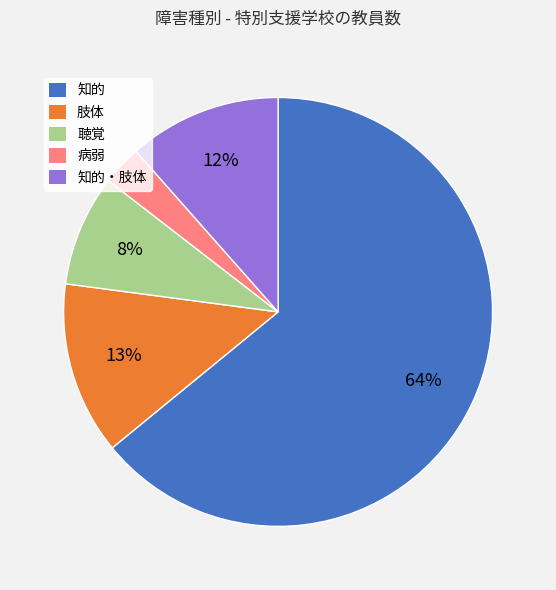

True or false: 知的 accounts for 64% of the total.

True